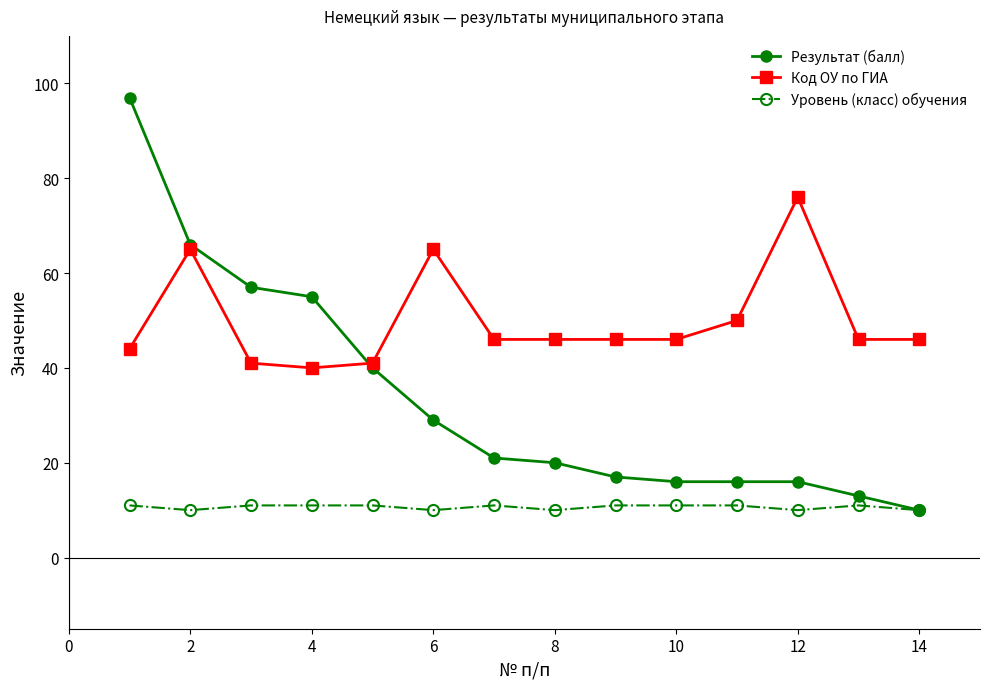

Which series has the largest range (max minus min)?

Результат (балл)